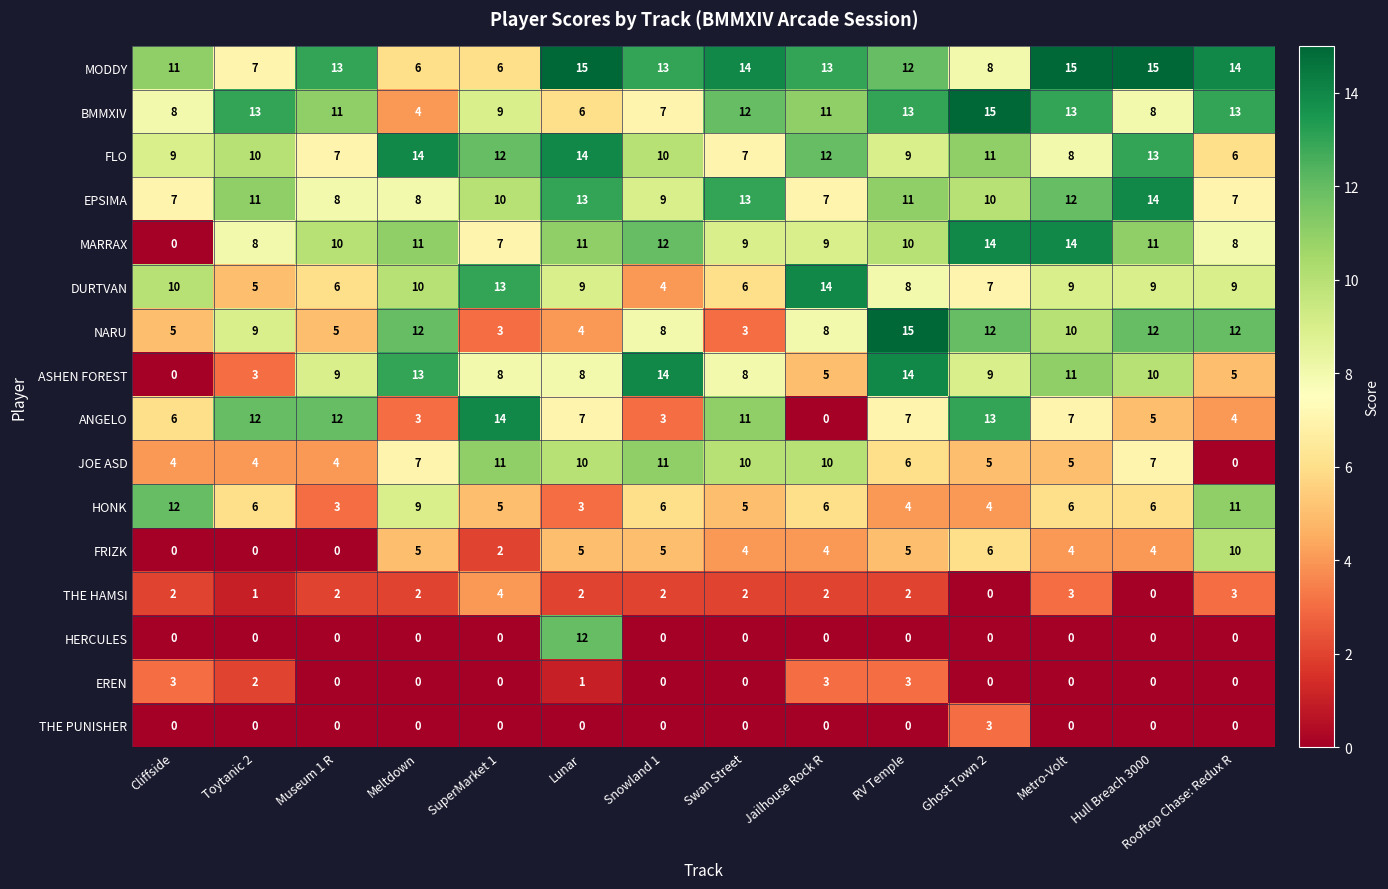

Is it true that EREN equals 2 at Metro-Volt?

False